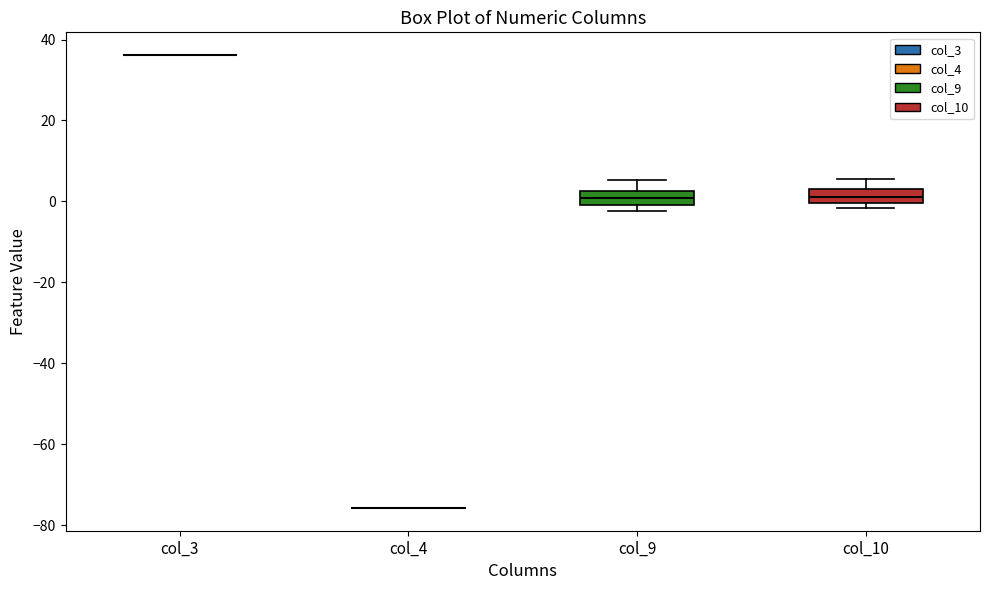

Reading left to right, transcribe this box plot: for each box, give where its median line is, the range the box spans, and where its two whiskers end, as read against the y-axis. The values are not printed on the chart, so give them approximately, as read against the axis.

col_3: box collapsed to a line at 36, whiskers 36 to 36
col_4: box collapsed to a line at -76, whiskers -76 to -76
col_9: median 0 (inside the box), box 0 to 2, whiskers -2 to 6
col_10: median 2 (inside the box), box 0 to 2, whiskers -2 to 6